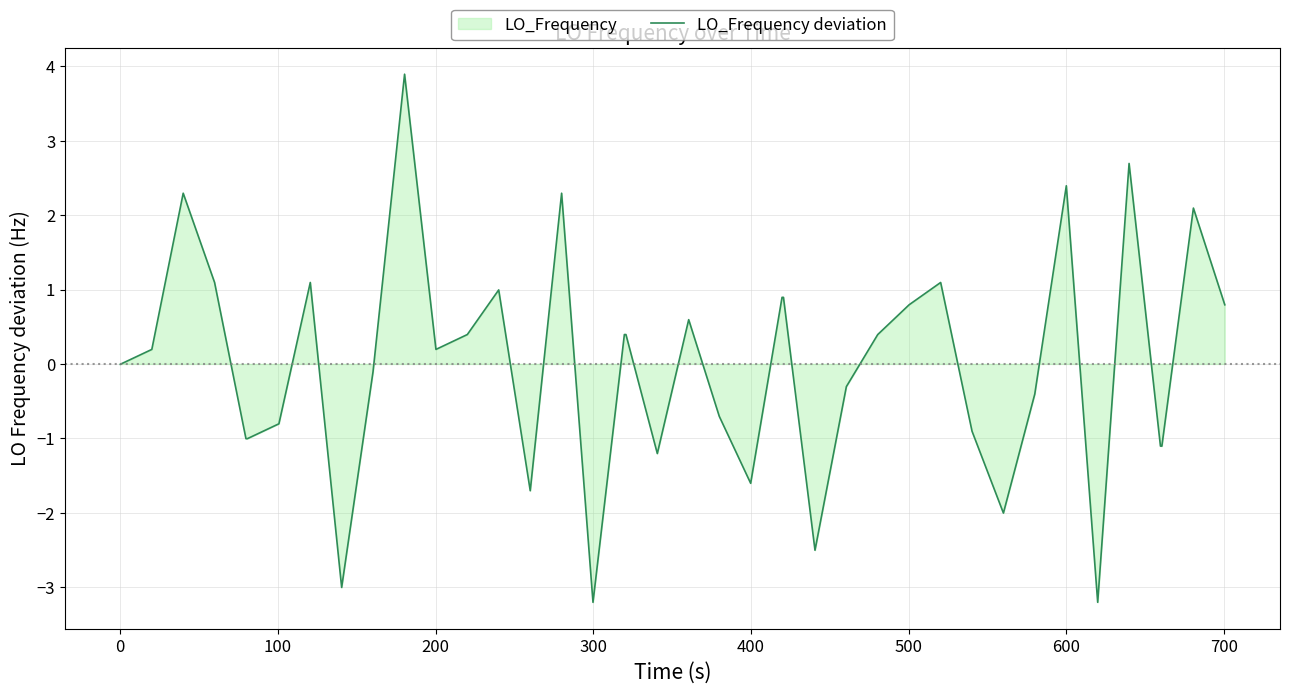

Does the chart have visible grid lines?

Yes